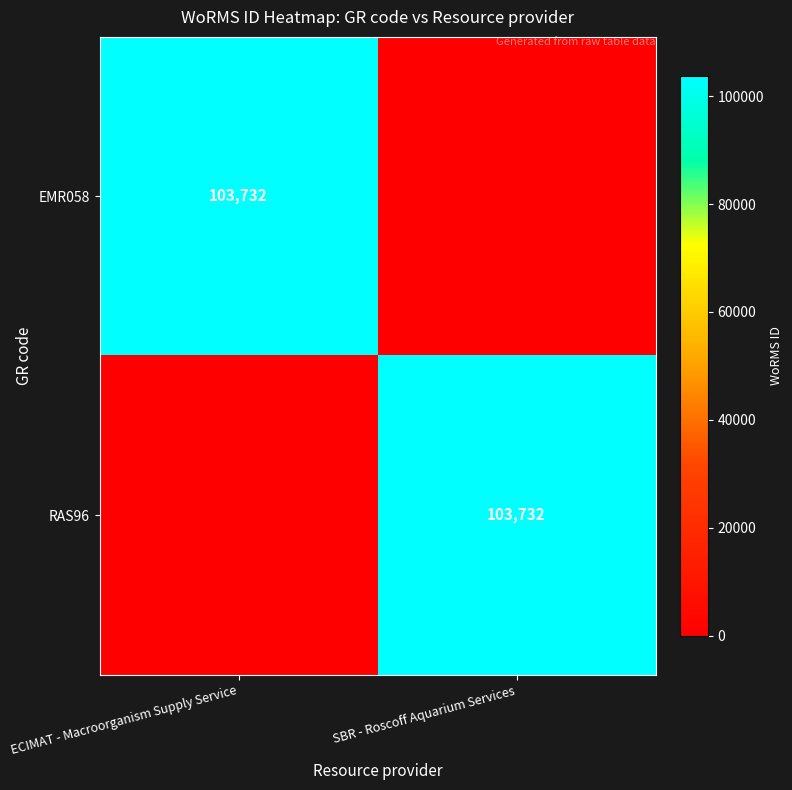

The RAS96 series shows 103732 at SBR - Roscoff Aquarium Services. True or false?

True